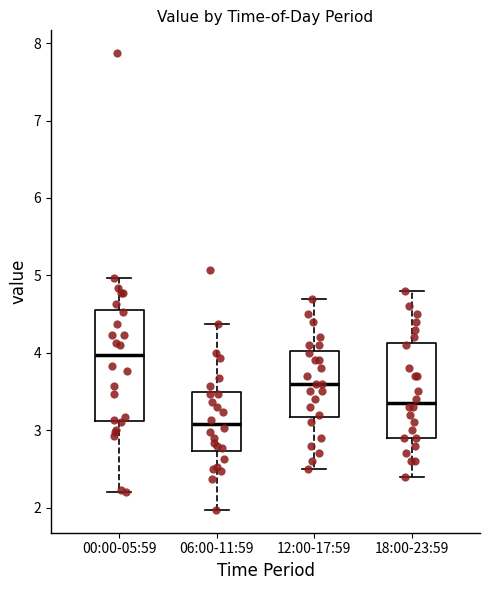

Comparing the boxes themselves (not the whiskers), which one is the tallest?

00:00-05:59